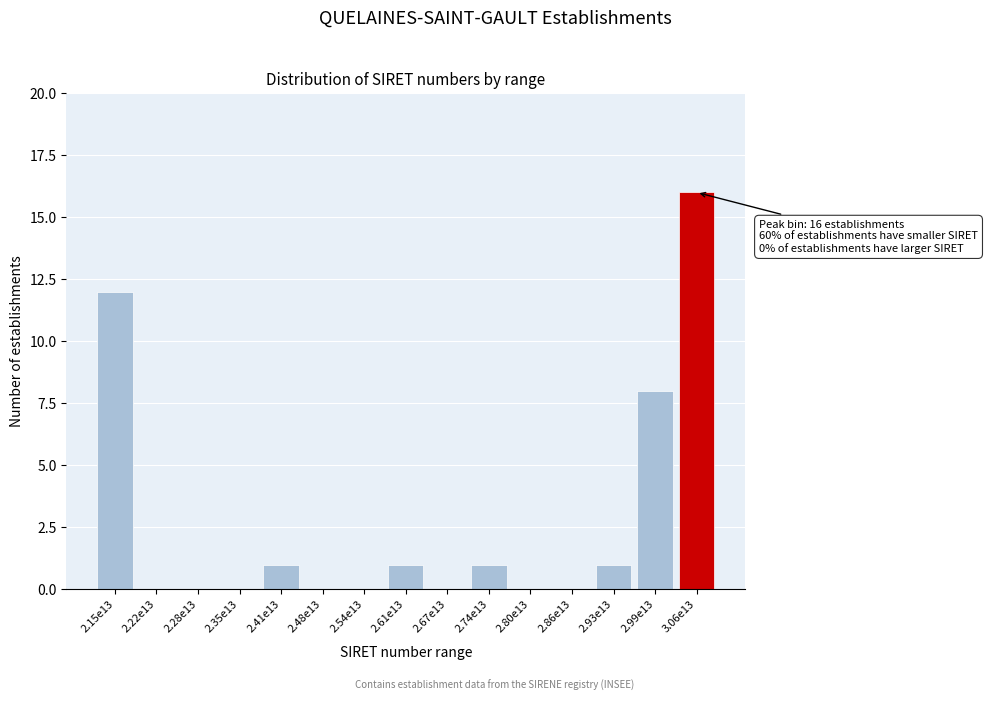

Reading left to right, transcribe all the data shown in this chart.

2.15e13=12	2.22e13=0	2.28e13=0	2.35e13=0	2.41e13=1	2.48e13=0	2.54e13=0	2.61e13=1	2.67e13=0	2.74e13=1	2.80e13=0	2.86e13=0	2.93e13=1	2.99e13=8	3.06e13=16